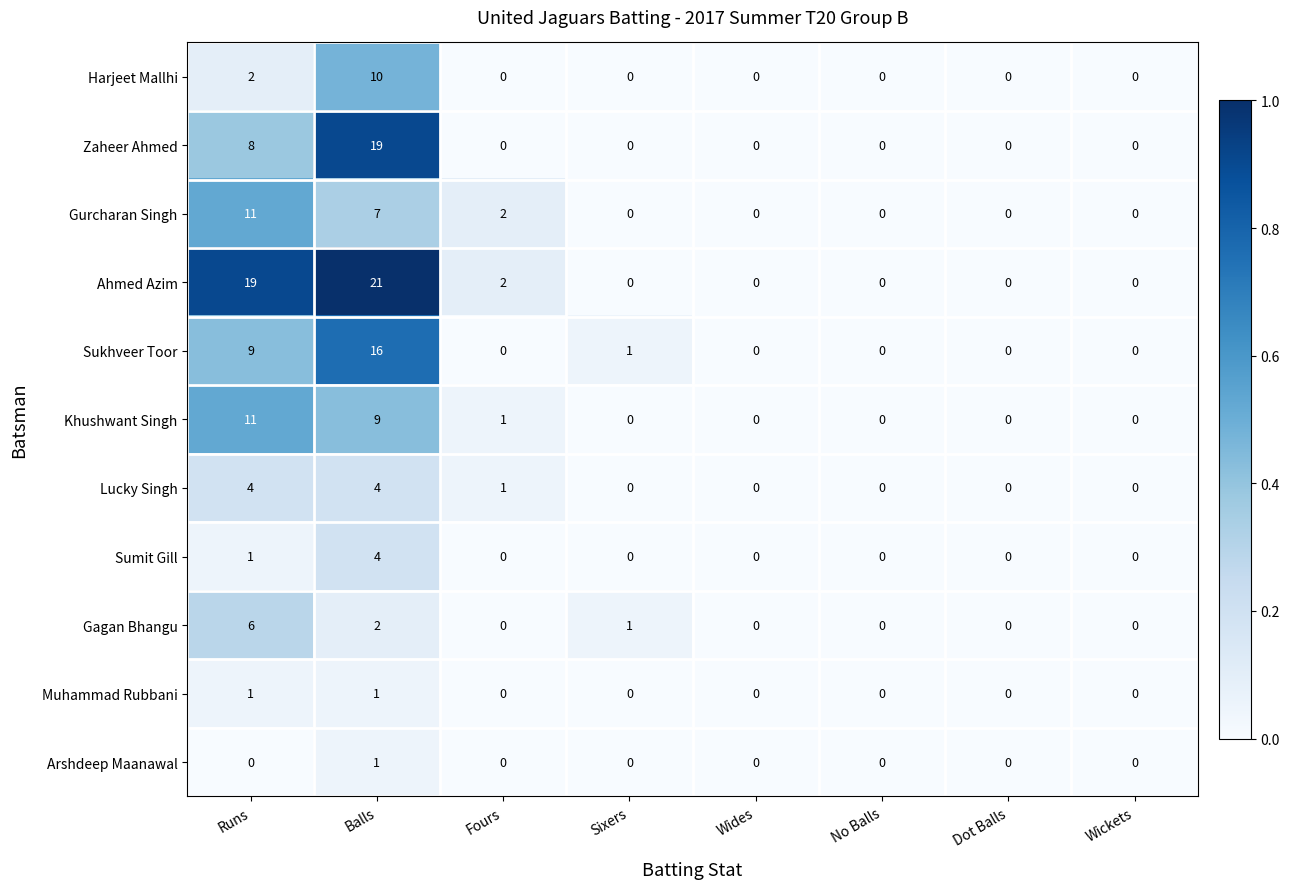

At which category is the sum across all series the highest?

Balls